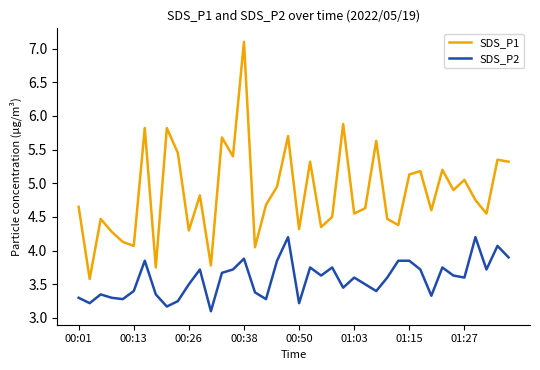

What is the smallest value displayed?

3.1